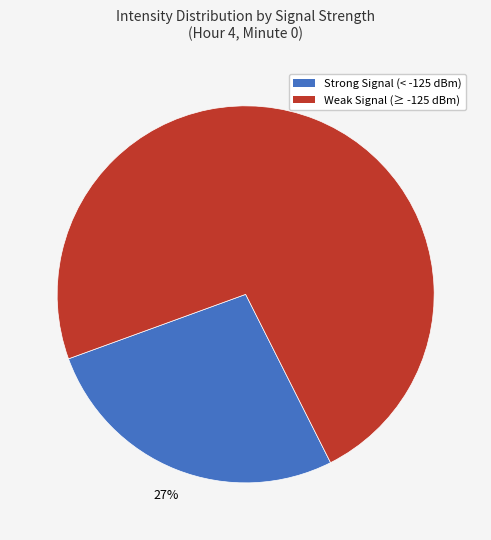

Count the number of slices in the pie.

2